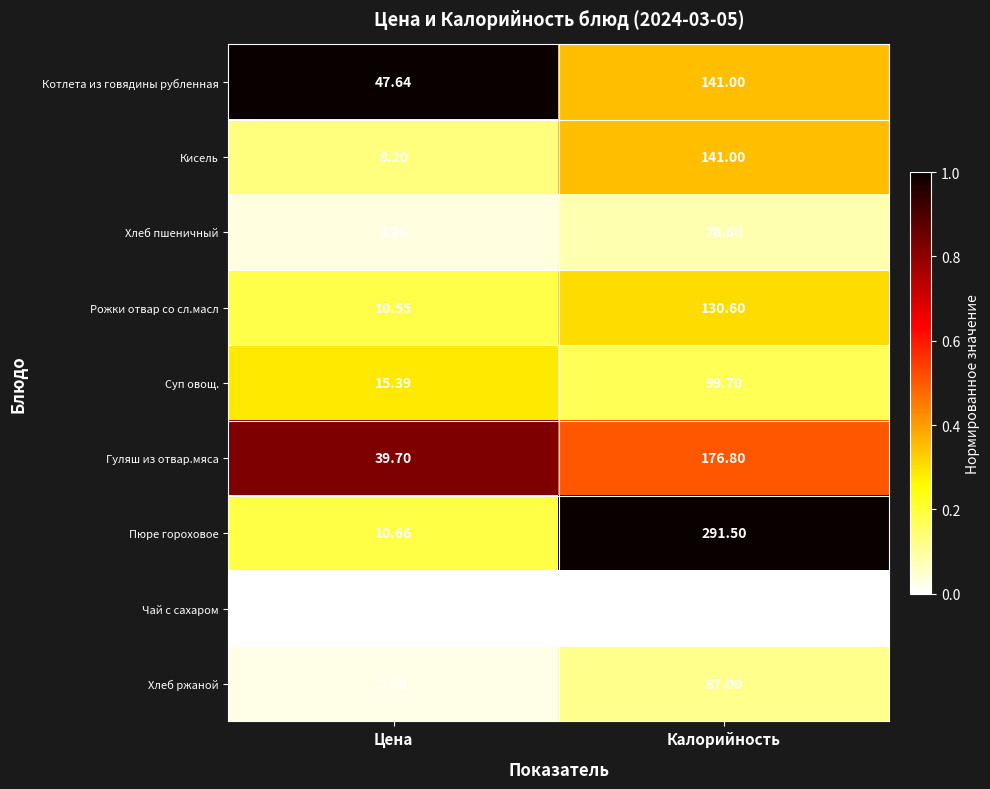

Rank the series at Цена from lowest to highest value.

Чай с сахаром, Хлеб ржаной, Хлеб пшеничный, Кисель, Рожки отвар со сл.масл, Пюре гороховое, Суп овощ., Гуляш из отвар.мяса, Котлета из говядины рубленная